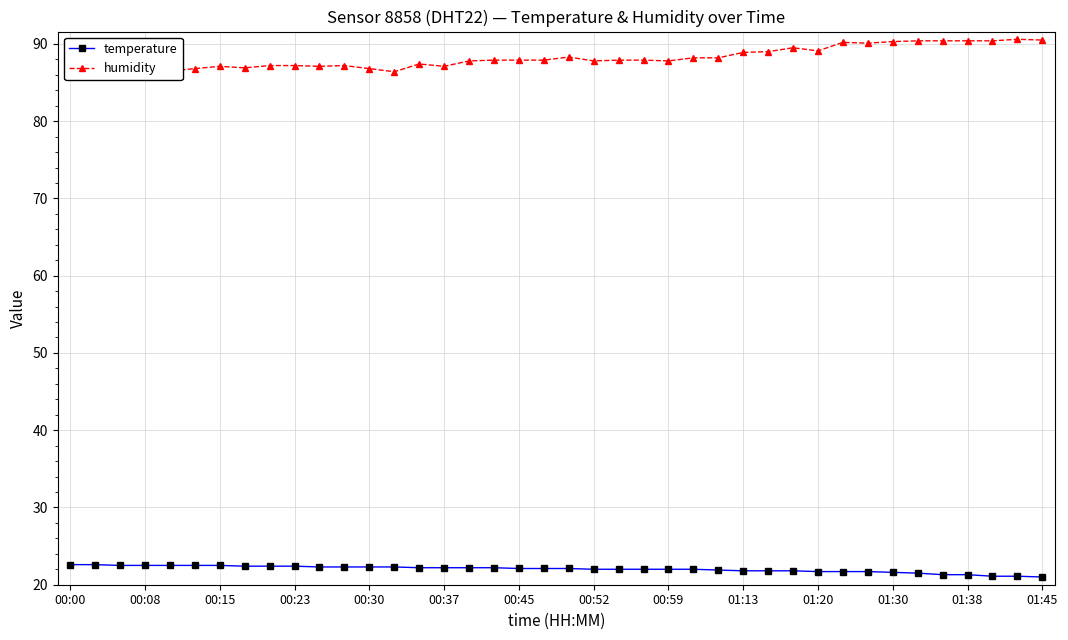

What are all the series names shown in the legend?

temperature, humidity